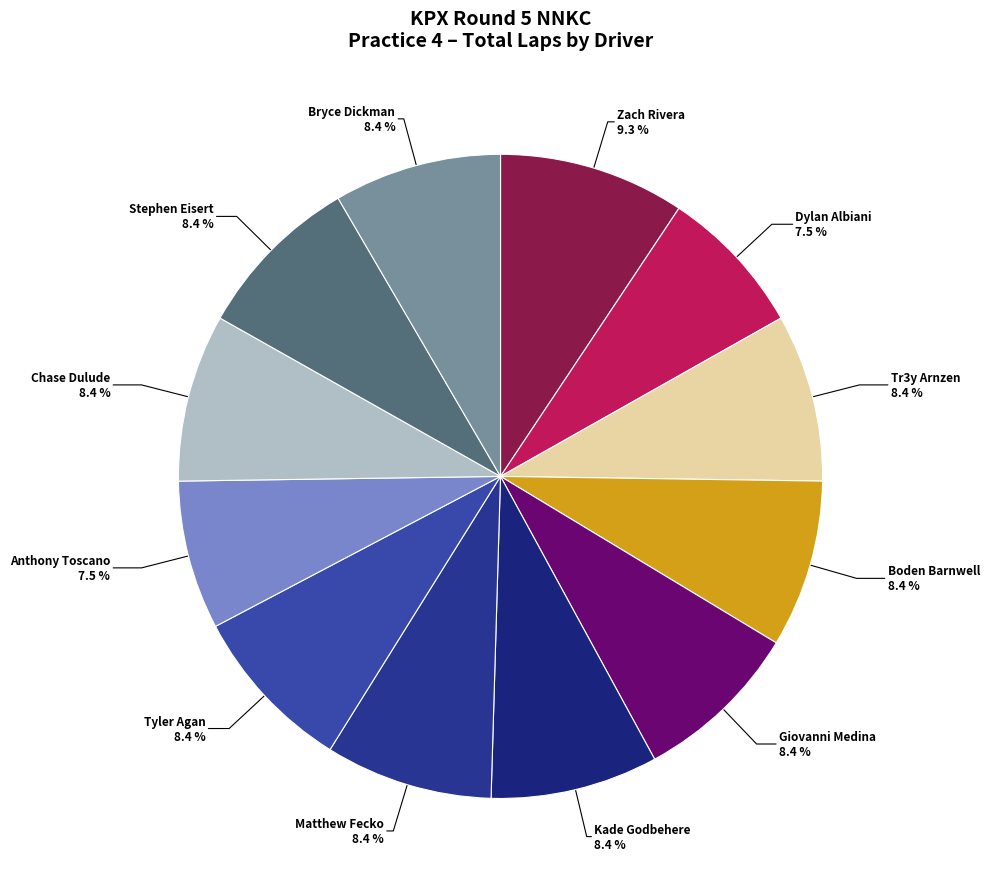

Rank the categories by value from highest to lowest.

Zach Rivera, Tr3y Arnzen, Boden Barnwell, Giovanni Medina, Kade Godbehere, Matthew Fecko, Tyler Agan, Chase Dulude, Stephen Eisert, Bryce Dickman, Dylan Albiani, Anthony Toscano